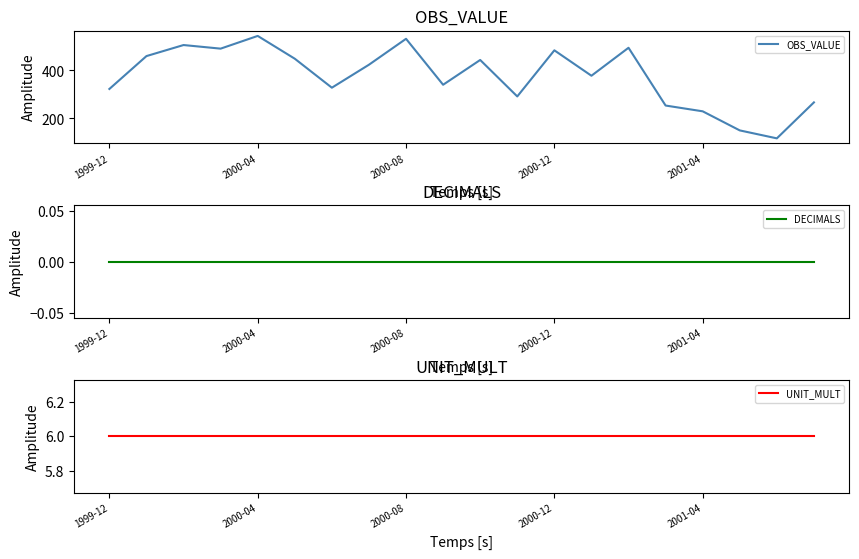

What are all the series names shown in the legend?

OBS_VALUE, DECIMALS, UNIT_MULT